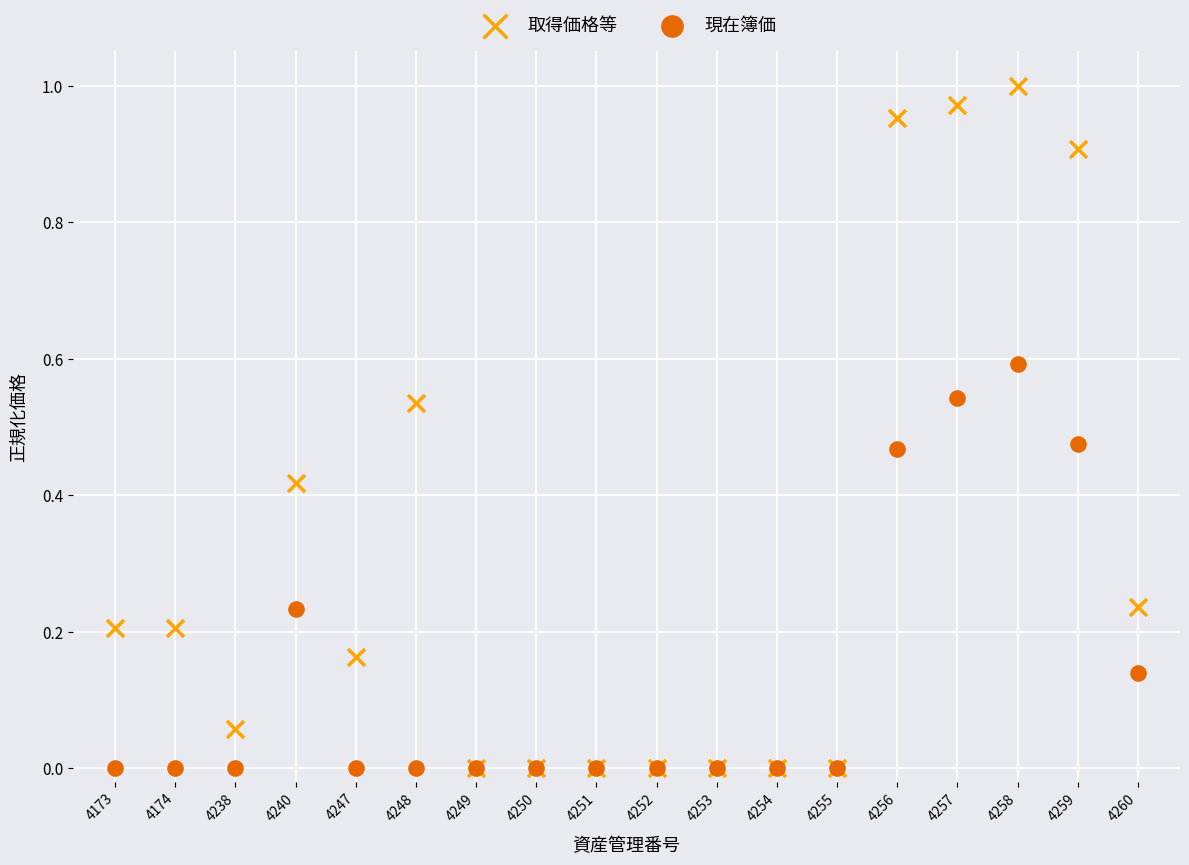

Which series has the widest spread of Y values?

取得価格等